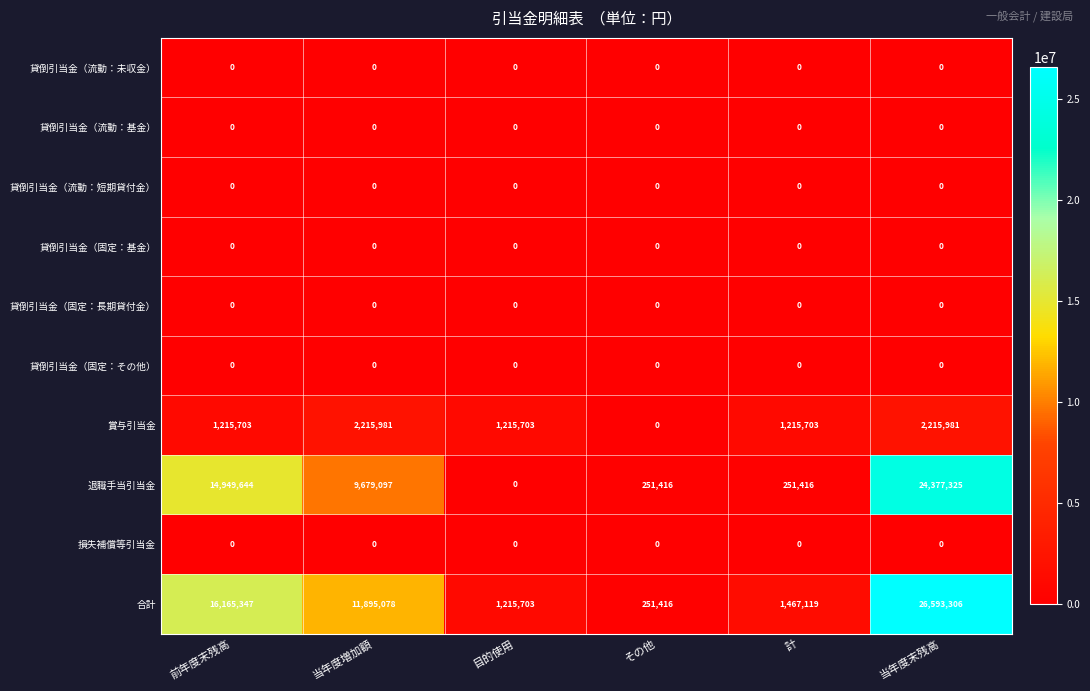

At how many categories does at least one series exceed 20309069?

1